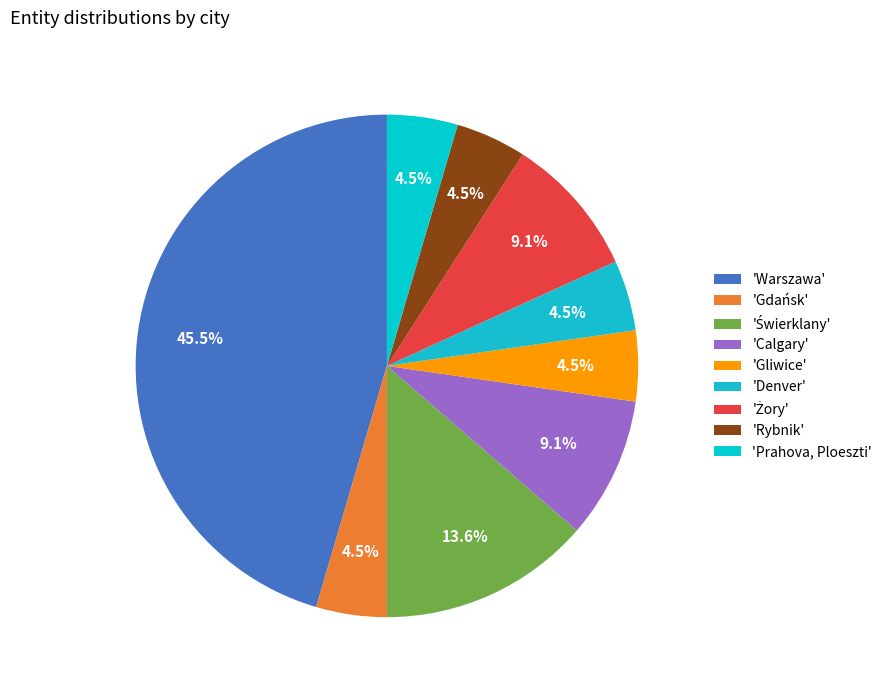

How many slices are in this pie chart?

9